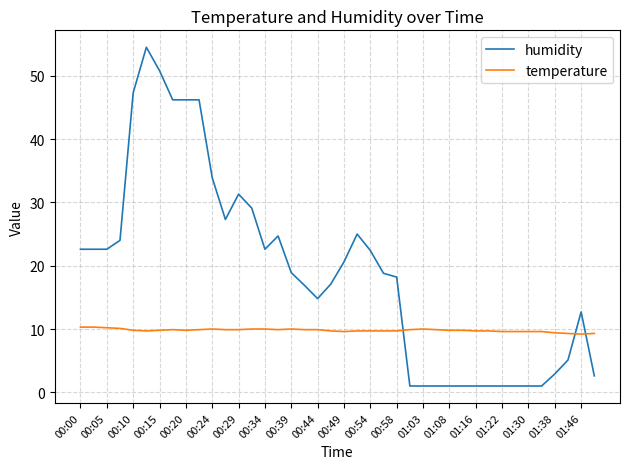

Which series has the largest total across all categories?

humidity